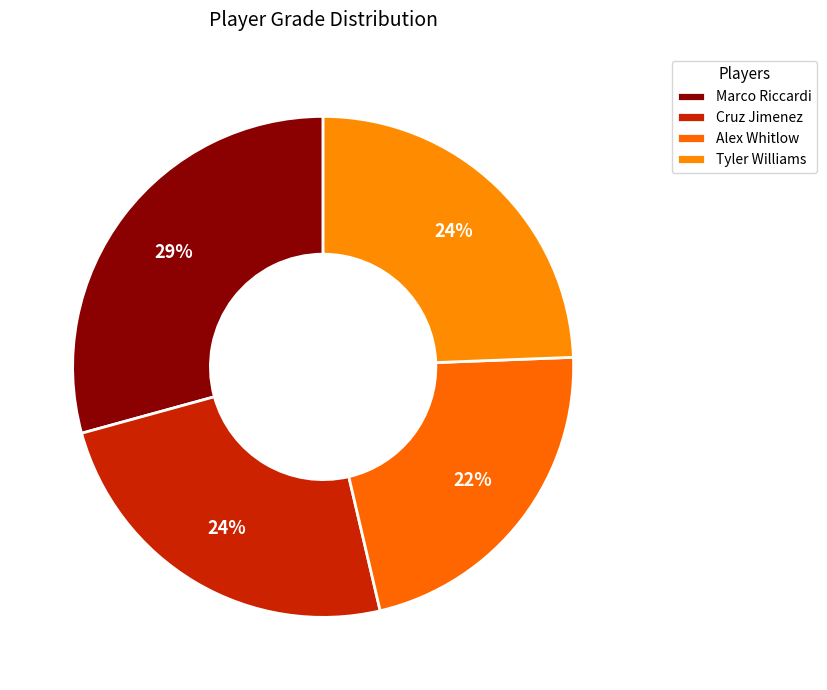

Is it true that Marco Riccardi is 29% of the pie?

True